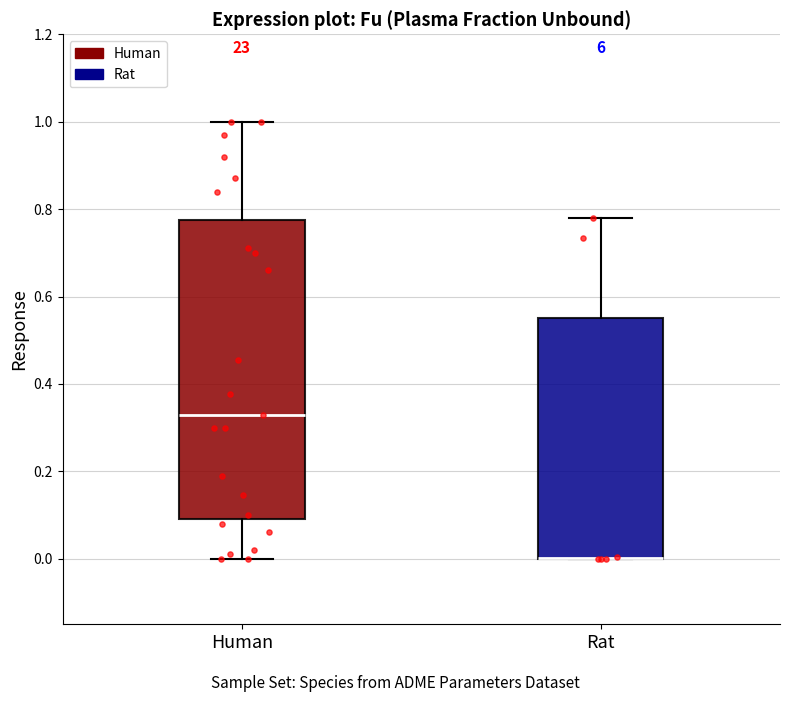

Comparing the boxes themselves (not the whiskers), which one is the tallest?

Human